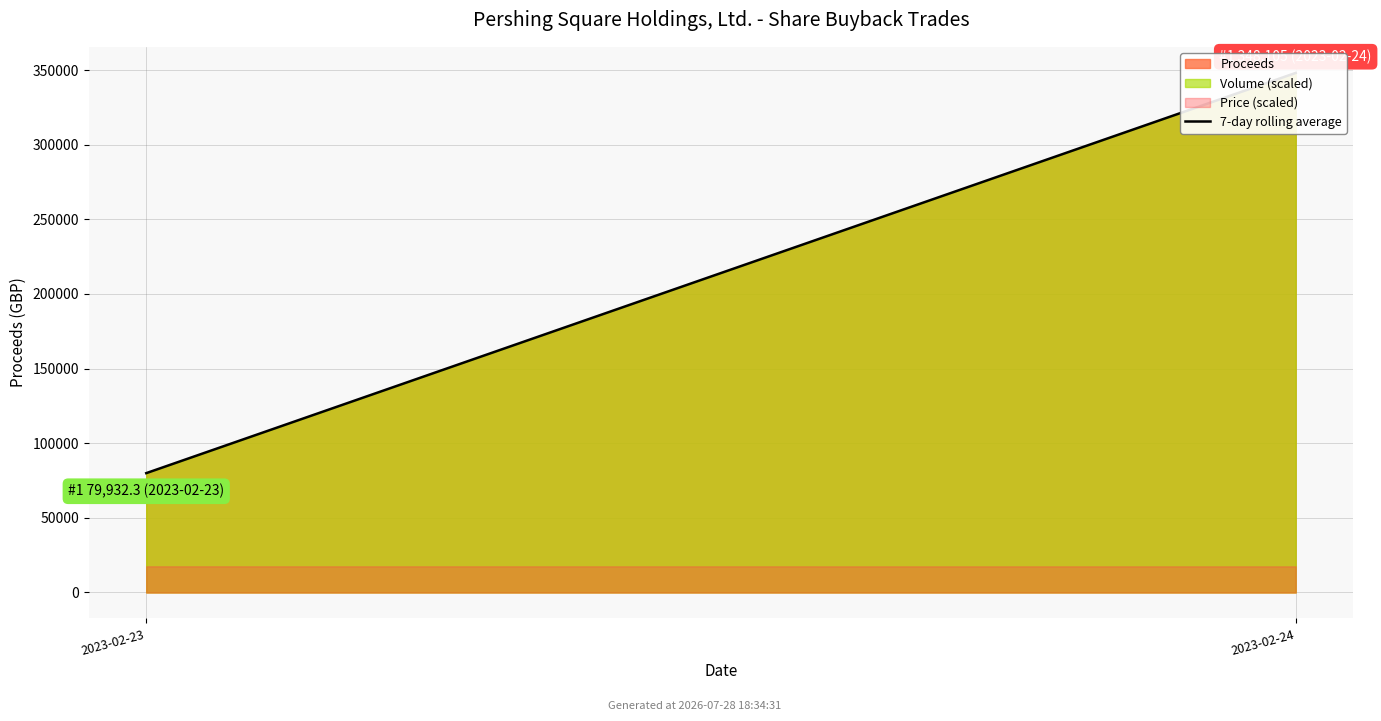

The chart shows a value of 93294.8 at 2023-02-24. True or false?

False